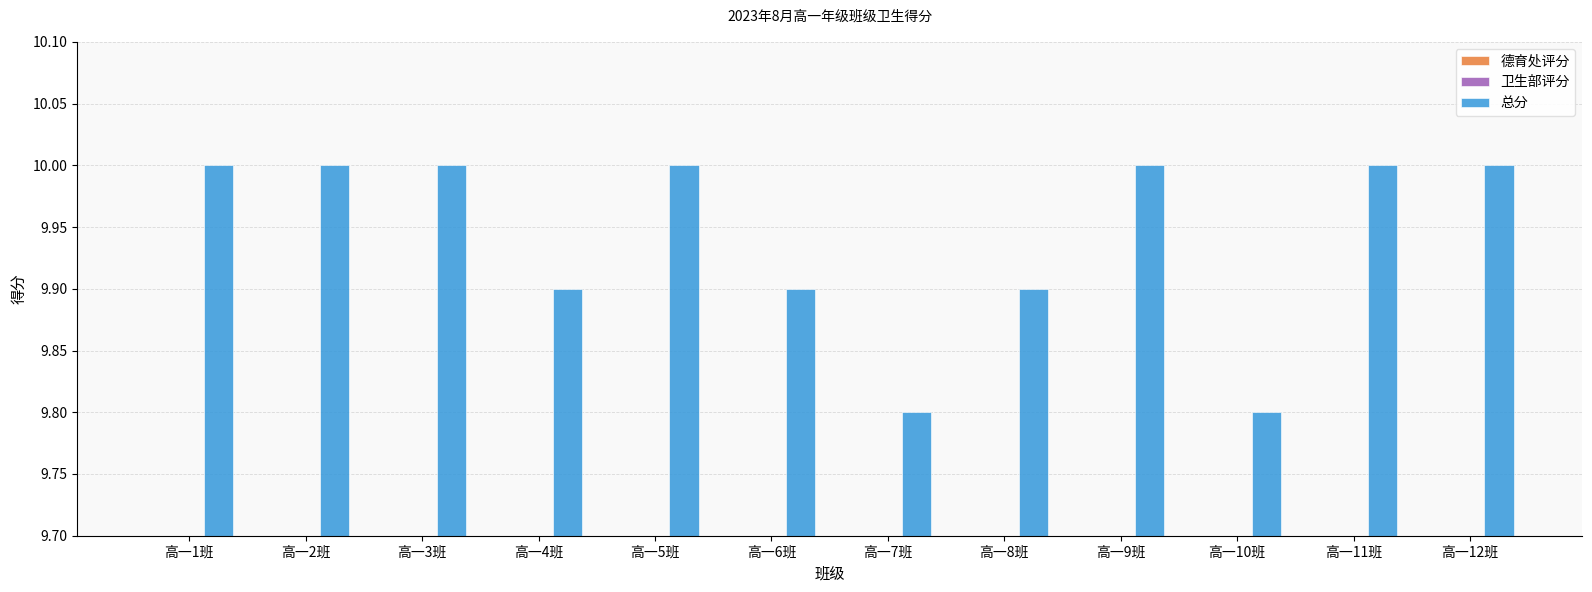

Count the number of categories in the chart.

12